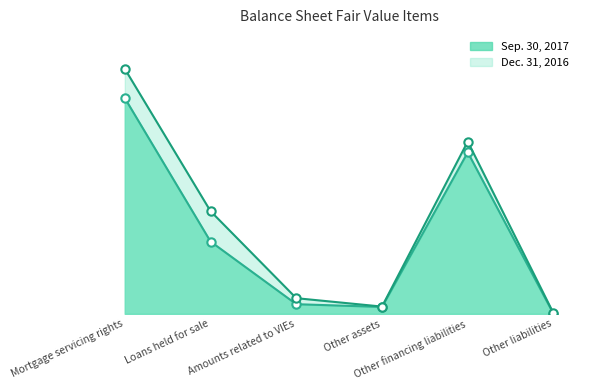

What value does the Dec. 31, 2016 line series have at Amounts related to VIEs, to the nearest 100?

43300